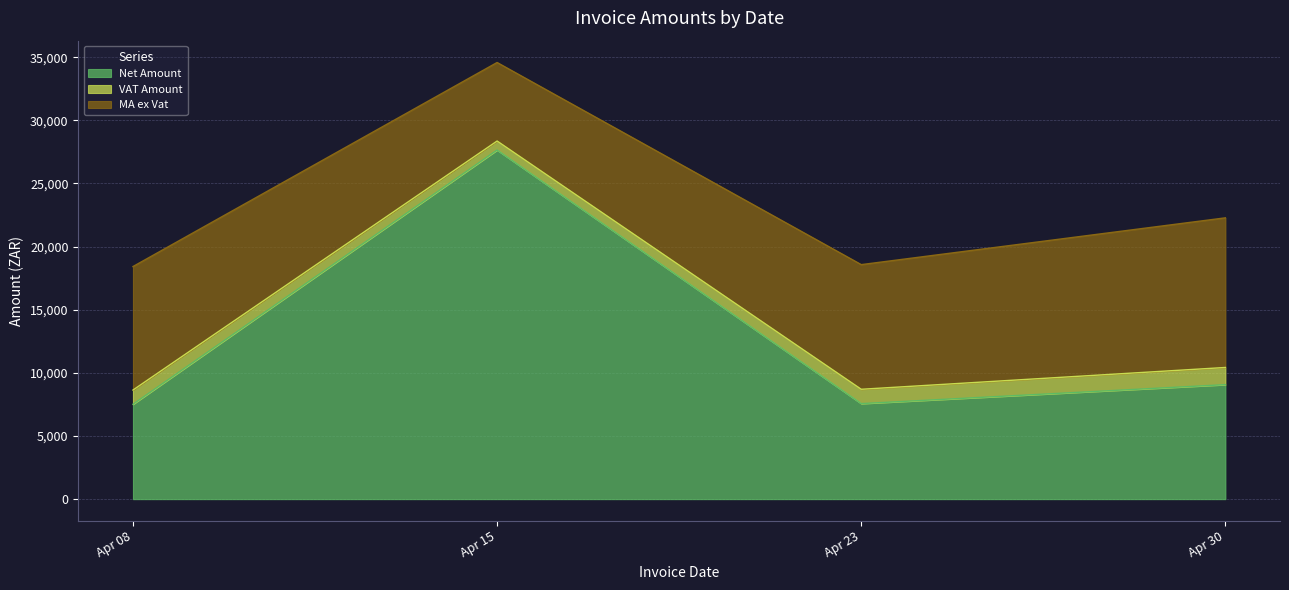

What is the total value across all series at Apr 08?

18419.8